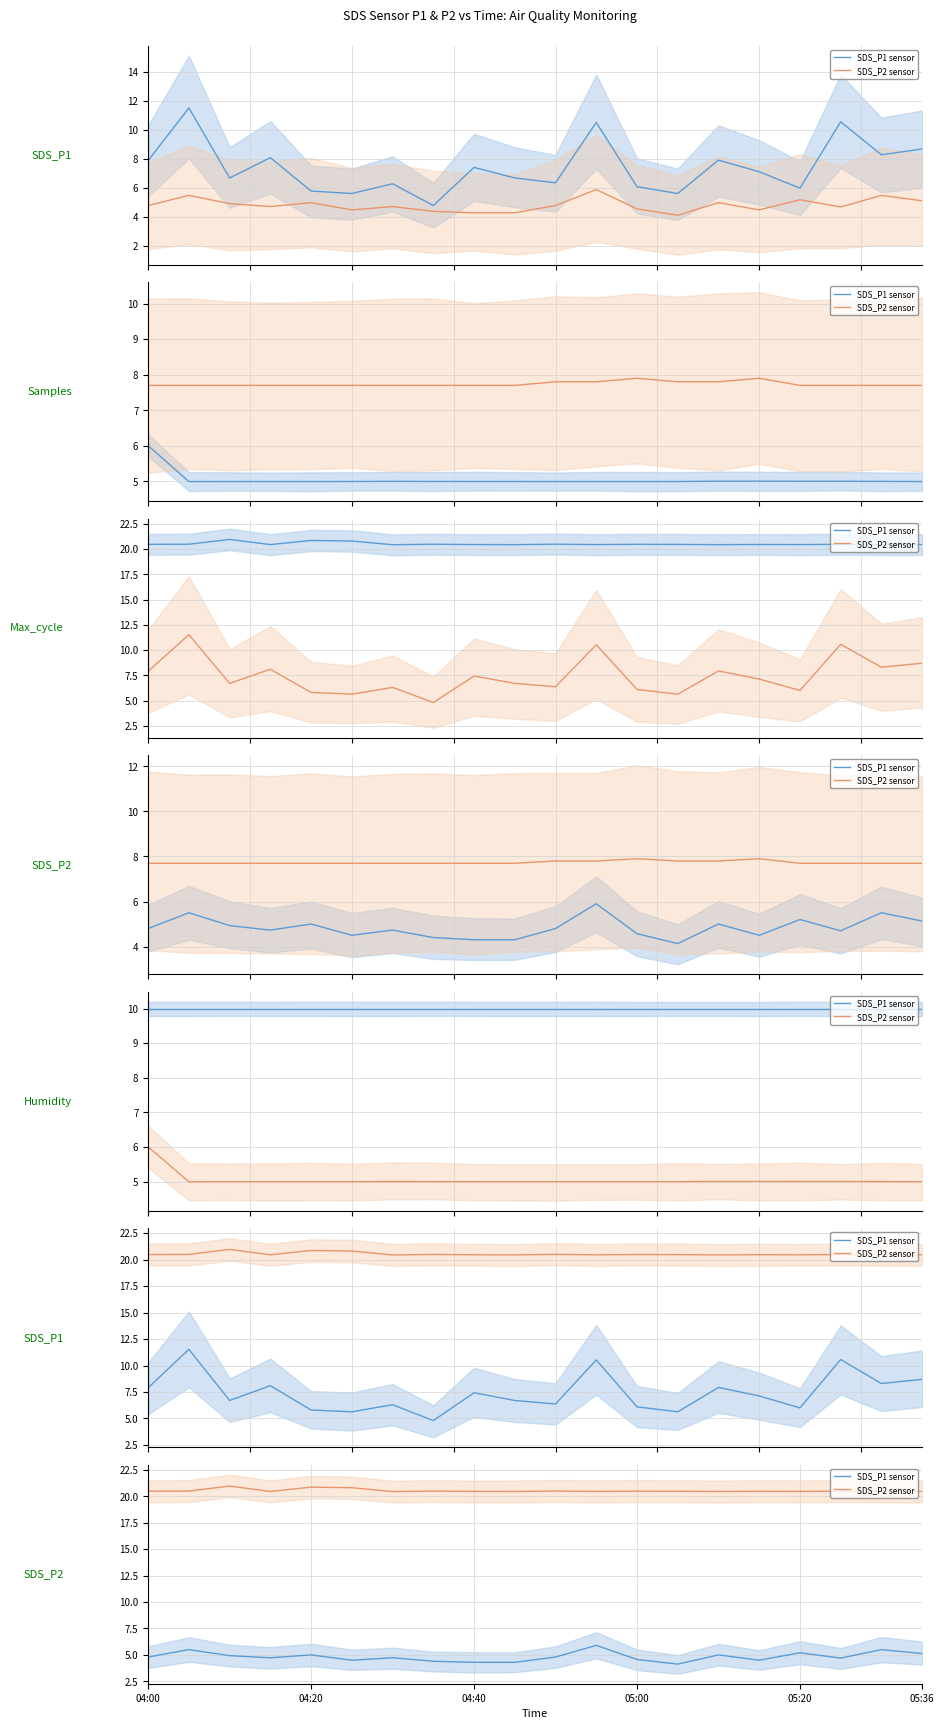

What is the difference between the maximum and minimum values in the SDS_P2 sensor series?

0.5